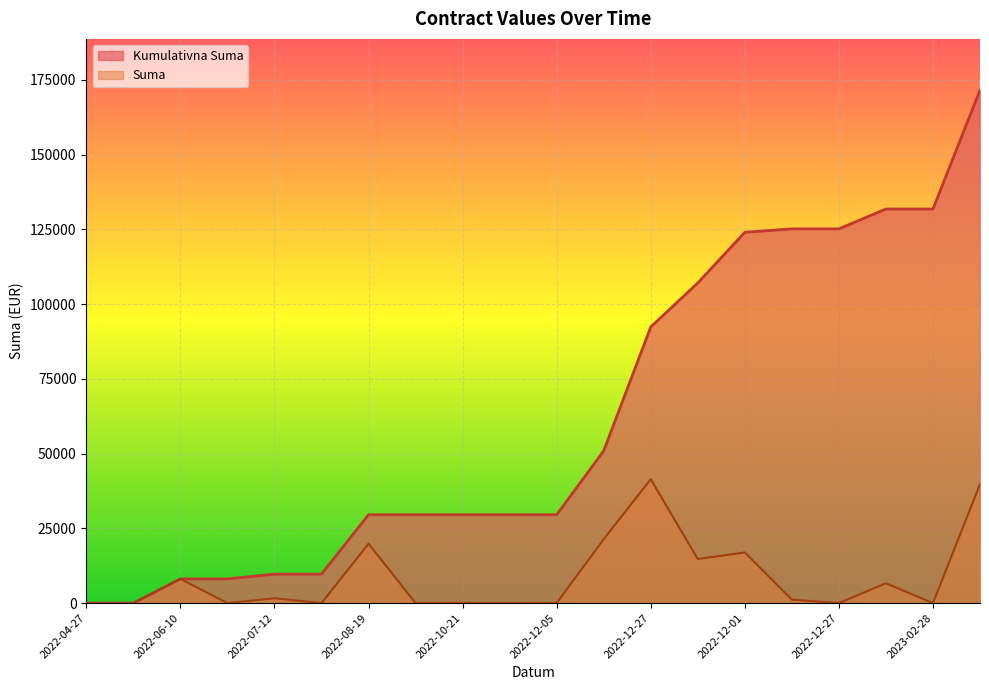

The Kumulativna Suma series shows 29538.4 at 2022-08-19. True or false?

True